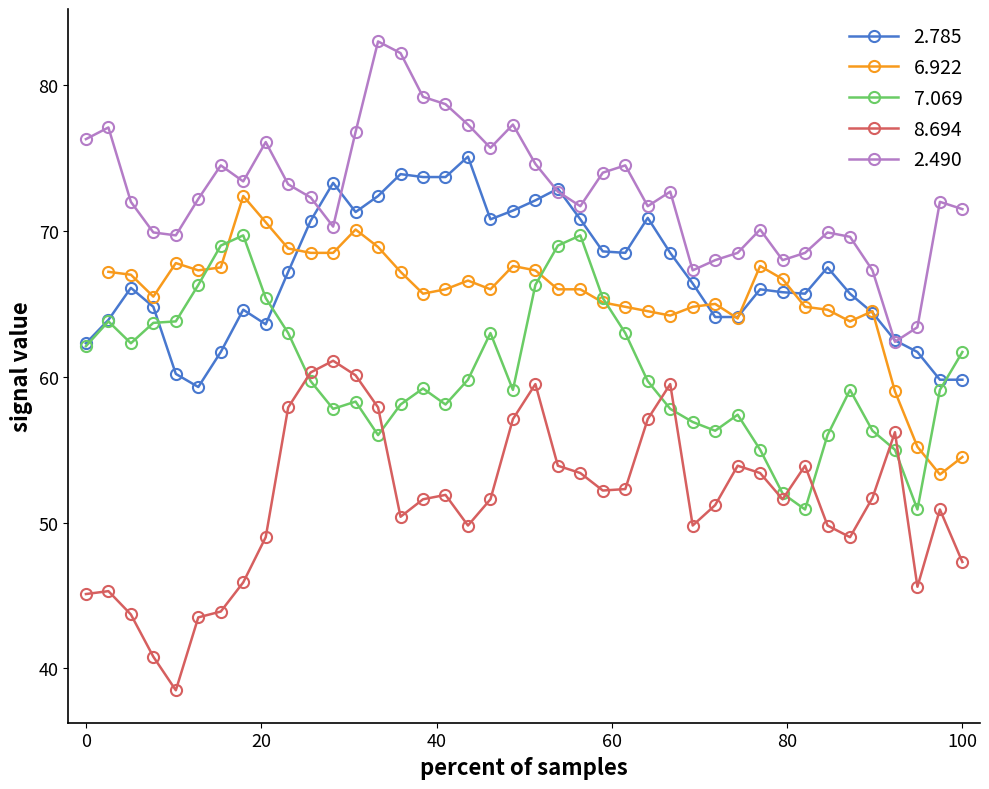

What is the maximum value for 2.785?

75.1